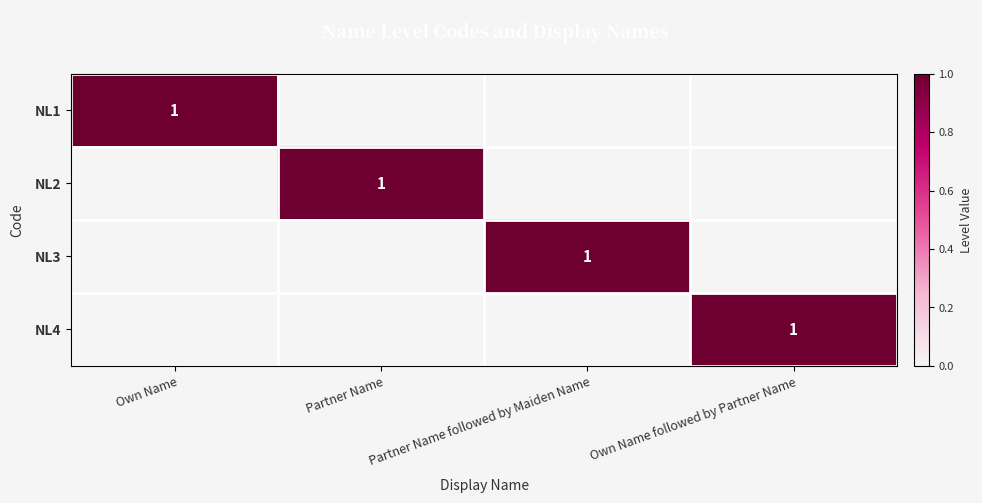

True or false: NL1 has a value of 1 at Own Name.

True